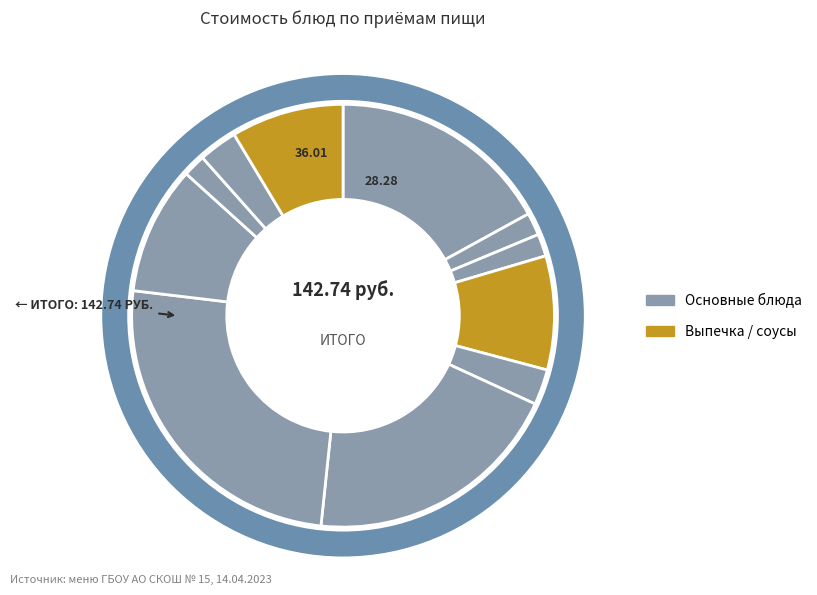

Count the number of slices in the pie.

11